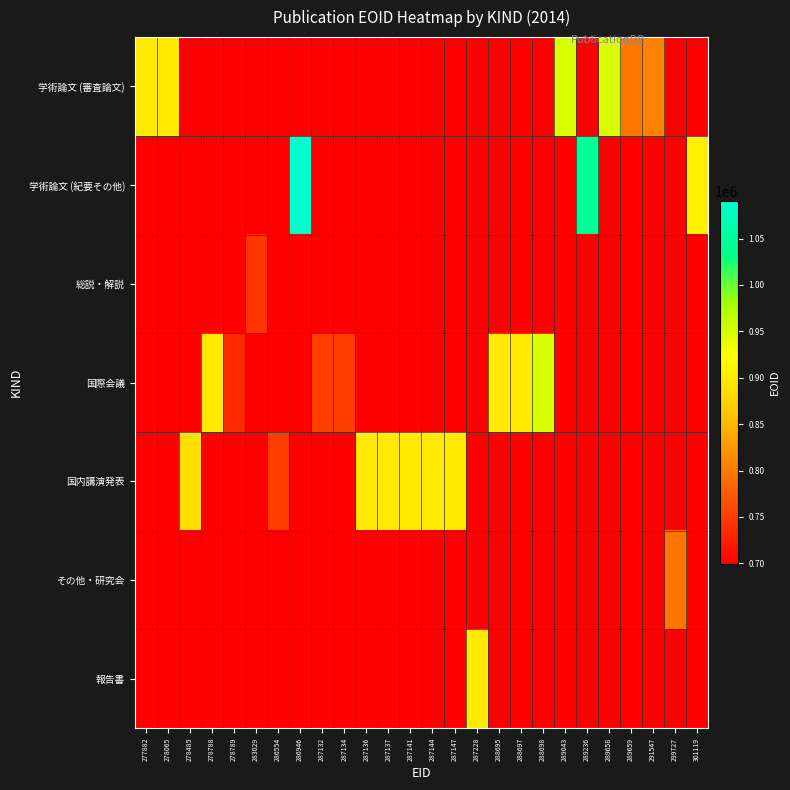

Reading left to right, what are all the values shown in this chart?

学術論文 (審査論文): 277882=899592.0	278065=899590.0	278485=699547.3	278788=699547.3	278789=699547.3	283029=699547.3	286554=699547.3	286946=699547.3	287132=699547.3	287134=699547.3	287136=699547.3	287137=699547.3	287141=699547.3	287144=699547.3	287147=699547.3	287228=699547.3	288695=699547.3	288697=699547.3	288698=699547.3	289043=947504.0	289236=699547.3	289658=947502.0	289659=797152.0	291547=805677.0	299727=699547.3	301119=699547.3
学術論文 (紀要その他): 277882=699547.3	278065=699547.3	278485=699547.3	278788=699547.3	278789=699547.3	283029=699547.3	286554=699547.3	286946=1090033.0	287132=699547.3	287134=699547.3	287136=699547.3	287137=699547.3	287141=699547.3	287144=699547.3	287147=699547.3	287228=699547.3	288695=699547.3	288697=699547.3	288698=699547.3	289043=699547.3	289236=1043549.0	289658=699547.3	289659=699547.3	291547=699547.3	299727=699547.3	301119=907199.0
総説・解説: 277882=699547.3	278065=699547.3	278485=699547.3	278788=699547.3	278789=699547.3	283029=742955.0	286554=699547.3	286946=699547.3	287132=699547.3	287134=699547.3	287136=699547.3	287137=699547.3	287141=699547.3	287144=699547.3	287147=699547.3	287228=699547.3	288695=699547.3	288697=699547.3	288698=699547.3	289043=699547.3	289236=699547.3	289658=699547.3	289659=699547.3	291547=699547.3	299727=699547.3	301119=699547.3
国際会議: 277882=699547.3	278065=699547.3	278485=699547.3	278788=899589.0	278789=735046.0	283029=699547.3	286554=699547.3	286946=699547.3	287132=752017.0	287134=752016.0	287136=699547.3	287137=699547.3	287141=699547.3	287144=699547.3	287147=699547.3	287228=699547.3	288695=899572.0	288697=899574.0	288698=947503.0	289043=699547.3	289236=699547.3	289658=699547.3	289659=699547.3	291547=699547.3	299727=699547.3	301119=699547.3
国内講演発表: 277882=699547.3	278065=699547.3	278485=886710.0	278788=699547.3	278789=699547.3	283029=699547.3	286554=750673.0	286946=699547.3	287132=699547.3	287134=699547.3	287136=899581.0	287137=899584.0	287141=899583.0	287144=899578.0	287147=899579.0	287228=699547.3	288695=699547.3	288697=699547.3	288698=699547.3	289043=699547.3	289236=699547.3	289658=699547.3	289659=699547.3	291547=699547.3	299727=699547.3	301119=699547.3
その他・研究会: 277882=699547.3	278065=699547.3	278485=699547.3	278788=699547.3	278789=699547.3	283029=699547.3	286554=699547.3	286946=699547.3	287132=699547.3	287134=699547.3	287136=699547.3	287137=699547.3	287141=699547.3	287144=699547.3	287147=699547.3	287228=699547.3	288695=699547.3	288697=699547.3	288698=699547.3	289043=699547.3	289236=699547.3	289658=699547.3	289659=699547.3	291547=699547.3	299727=796178.0	301119=699547.3
報告書: 277882=699547.3	278065=699547.3	278485=699547.3	278788=699547.3	278789=699547.3	283029=699547.3	286554=699547.3	286946=699547.3	287132=699547.3	287134=699547.3	287136=699547.3	287137=699547.3	287141=699547.3	287144=699547.3	287147=699547.3	287228=899585.0	288695=699547.3	288697=699547.3	288698=699547.3	289043=699547.3	289236=699547.3	289658=699547.3	289659=699547.3	291547=699547.3	299727=699547.3	301119=699547.3